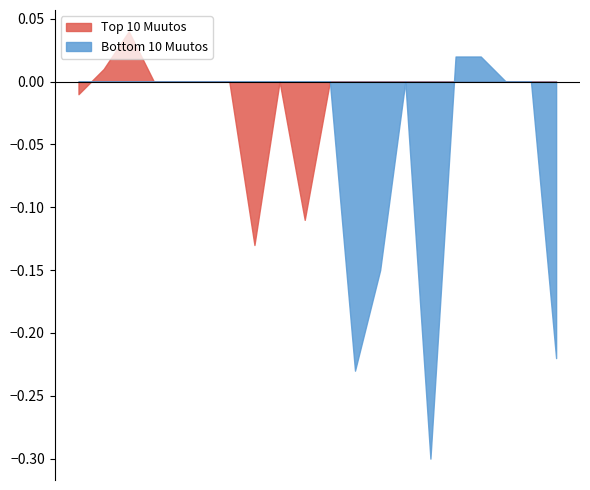

Rank the series by their average value, from lowest to highest.

Bottom 10 Muutos, Top 10 Muutos